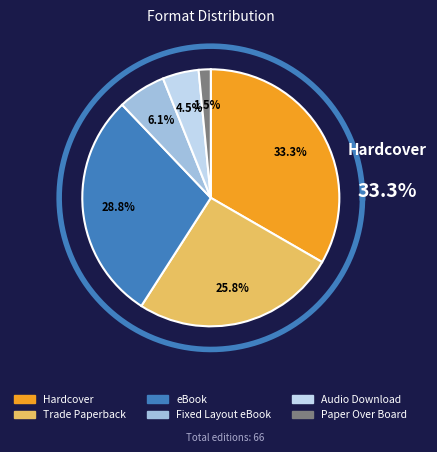

What percentage is NOT represented by Hardcover?

66.7%